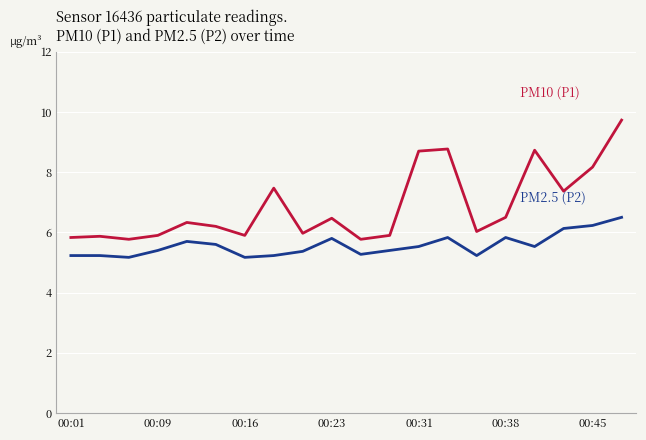

What is the greatest value displayed?

9.7